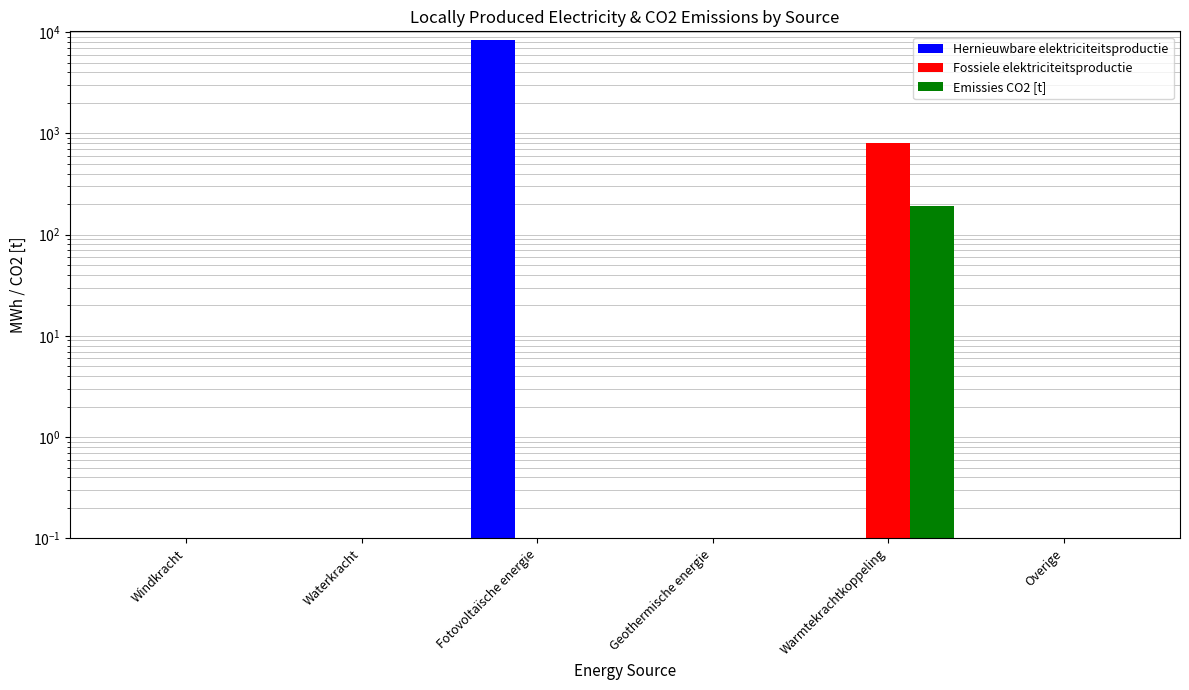

Reading right to left, list all the values displayed in this chart.

Hernieuwbare elektriciteitsproductie: 0.0	0.0	0.0	8424.9	0.0	0.0
Fossiele elektriciteitsproductie: 0.0	801.0	0.0	0.0	0.0	0.0
Emissies CO2 [t]: 0.0	190.4	0.0	0.0	0.0	0.0